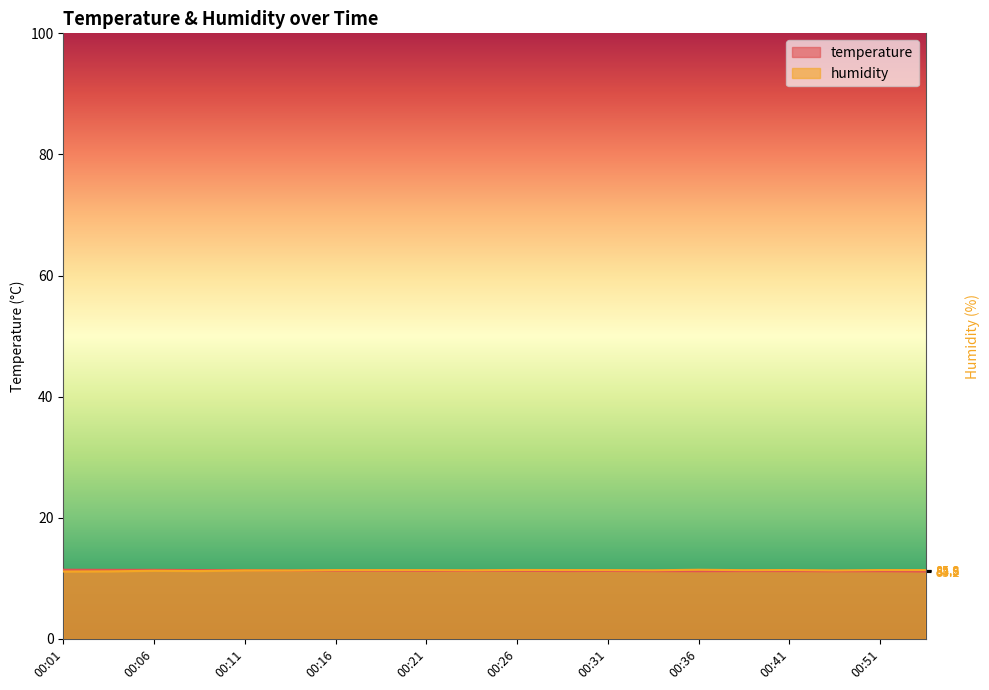

True or false: temperature and humidity cross at least once.

True